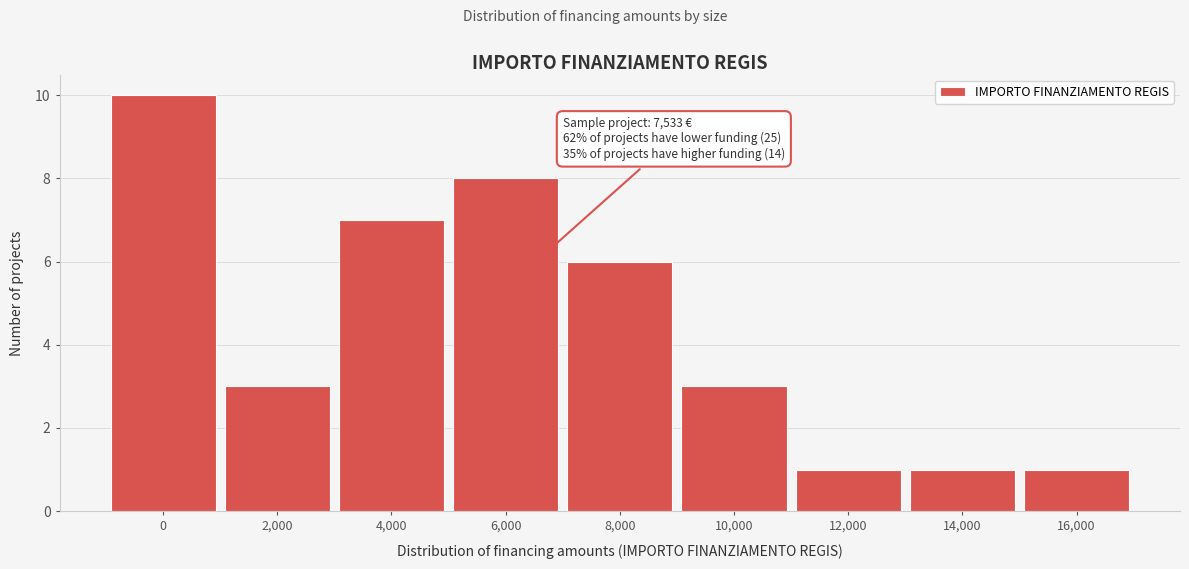

Reading left to right, transcribe all the data shown in this chart.

10	3	7	8	6	3	1	1	1